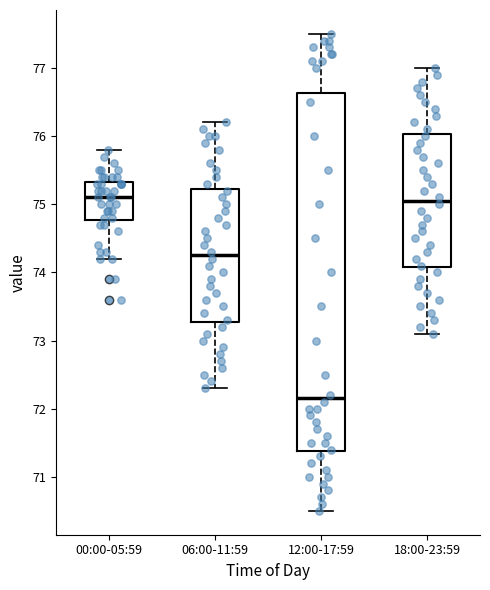

Reading left to right, transcribe this box plot: for each box, give where its median line is, the range the box spans, and where its two whiskers end, as read against the y-axis. The values are not printed on the chart, so give them approximately, as read against the axis.

00:00-05:59: median 75.1, box 74.8 to 75.3, whiskers 74.2 to 75.8
06:00-11:59: median 74.3, box 73.3 to 75.2, whiskers 72.3 to 76.2
12:00-17:59: median 72.2, box 71.4 to 76.6, whiskers 70.5 to 77.5
18:00-23:59: median 75.1, box 74.1 to 76.0, whiskers 73.1 to 77.0